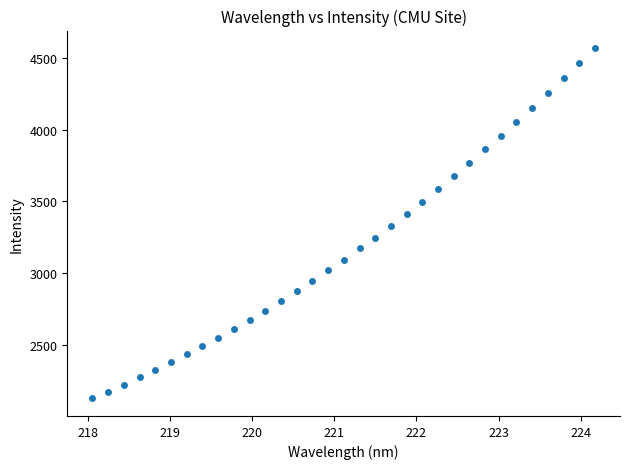

What is the range of X values (max minus min)?

6.1